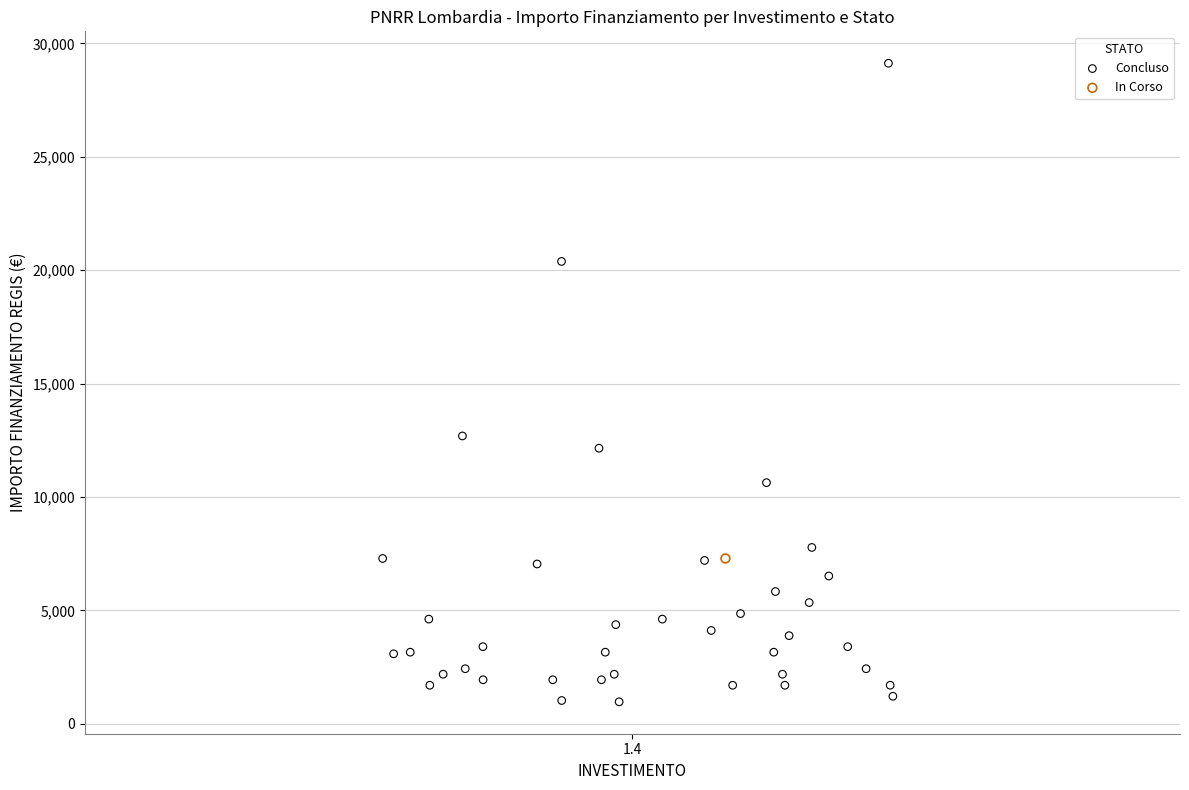

What are all the series names shown in the legend?

Concluso, In Corso